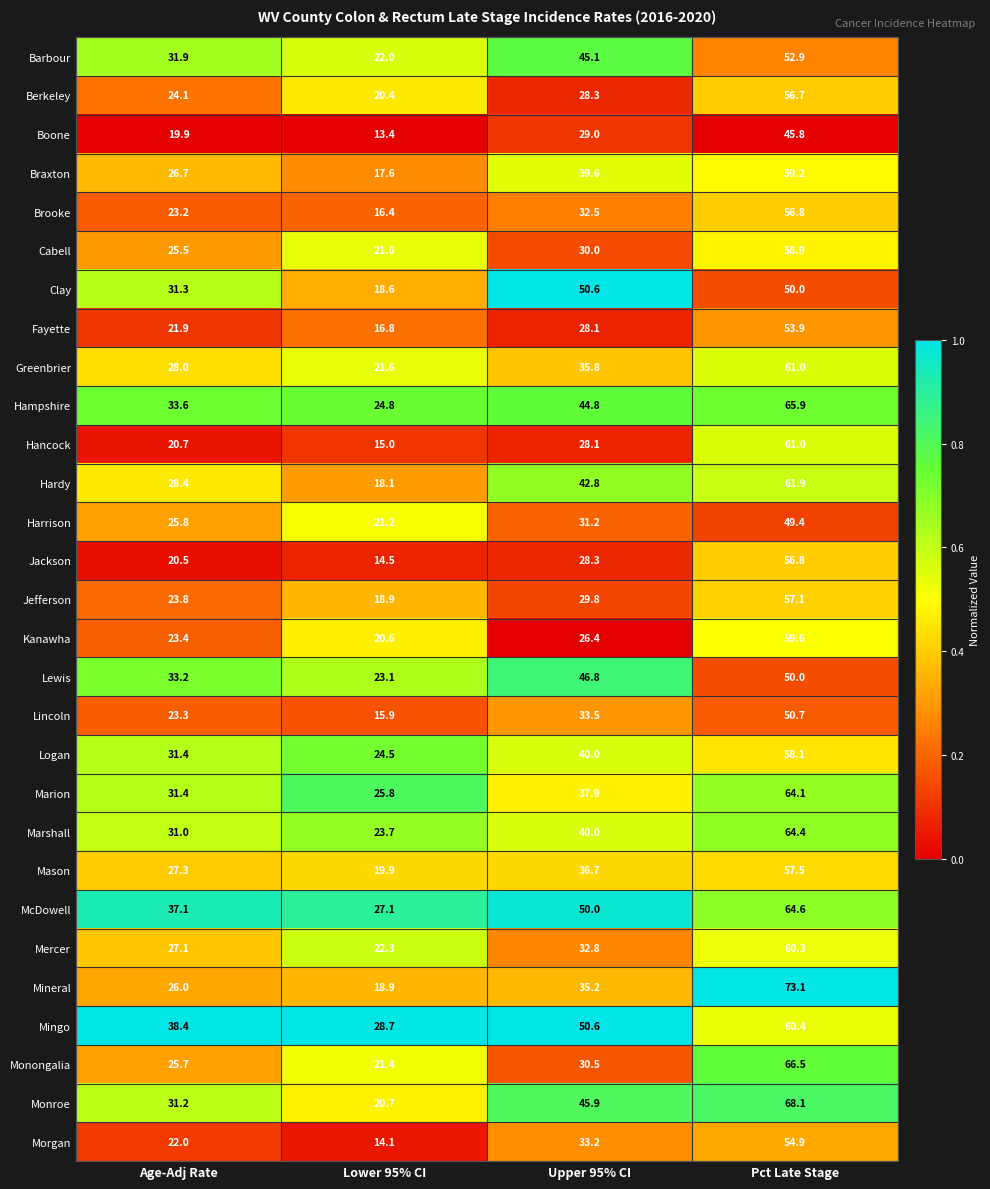

At how many categories does at least one series exceed 36?

3